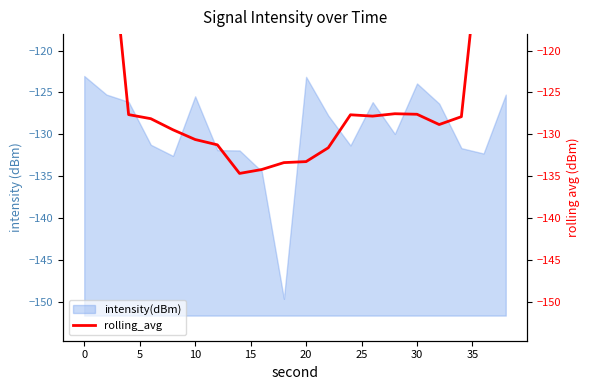

True or false: intensity(dBm) has a value of -125.5 at 10.

True